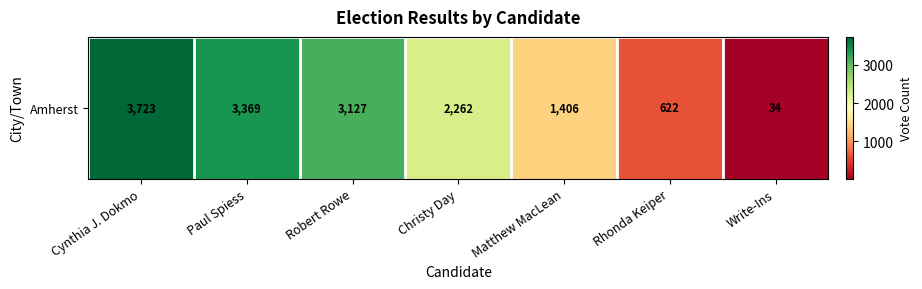

Where is the data nearest to the value 1878?

Christy Day